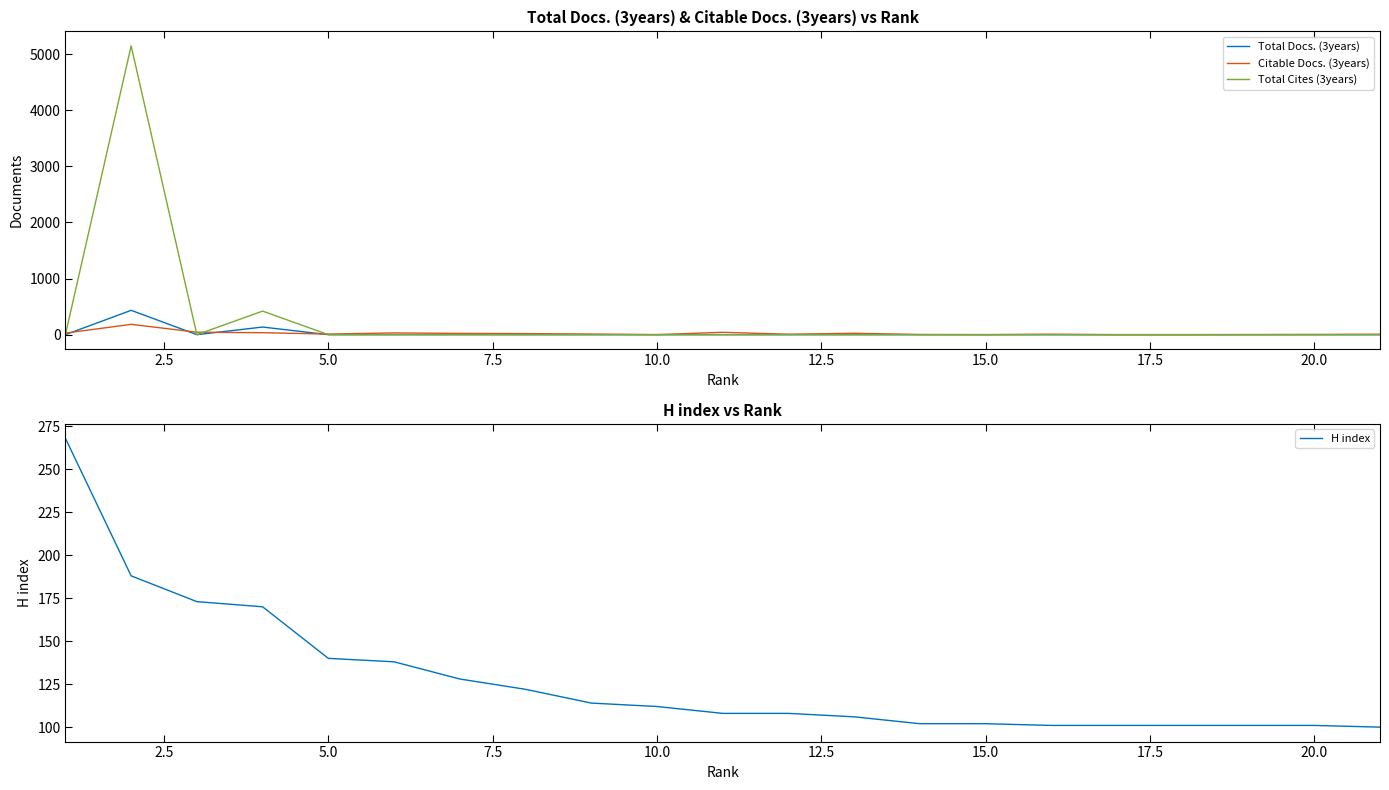

The value of Total Docs. (3years) at 20.0 is 0. True or false?

True